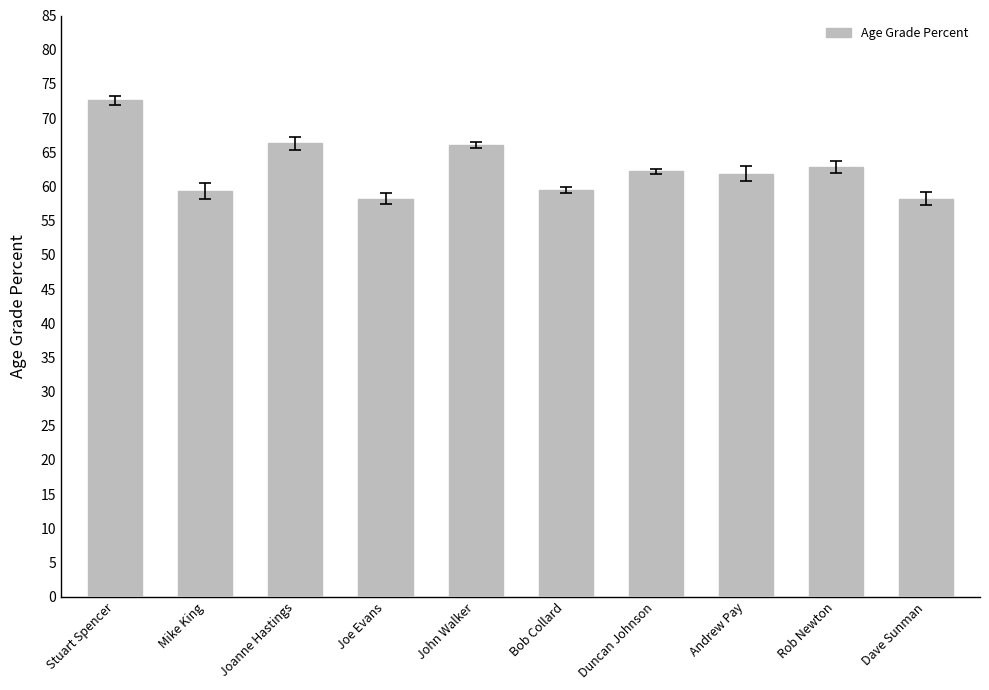

True or false: the data shows 58.2 at Joe Evans.

True